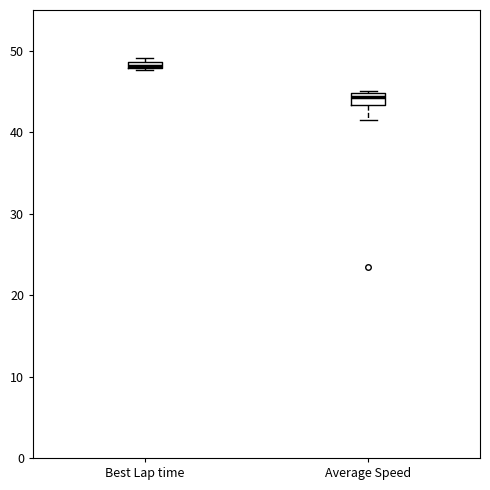

Which box's median line is the lowest?

Average Speed